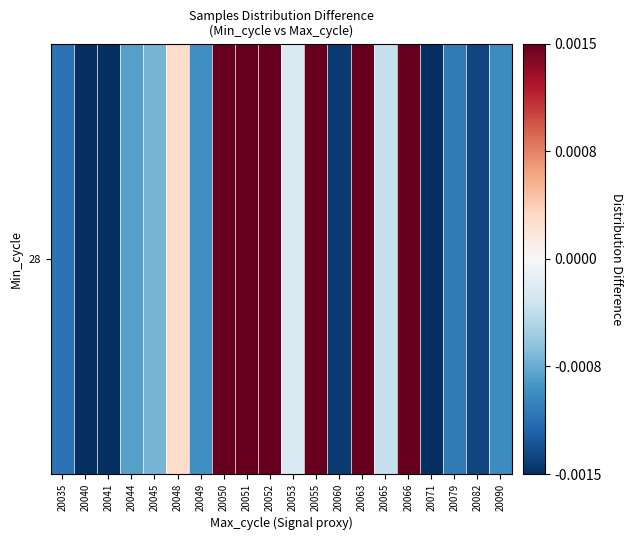

Between 20060 and 20065, which is larger?

20065